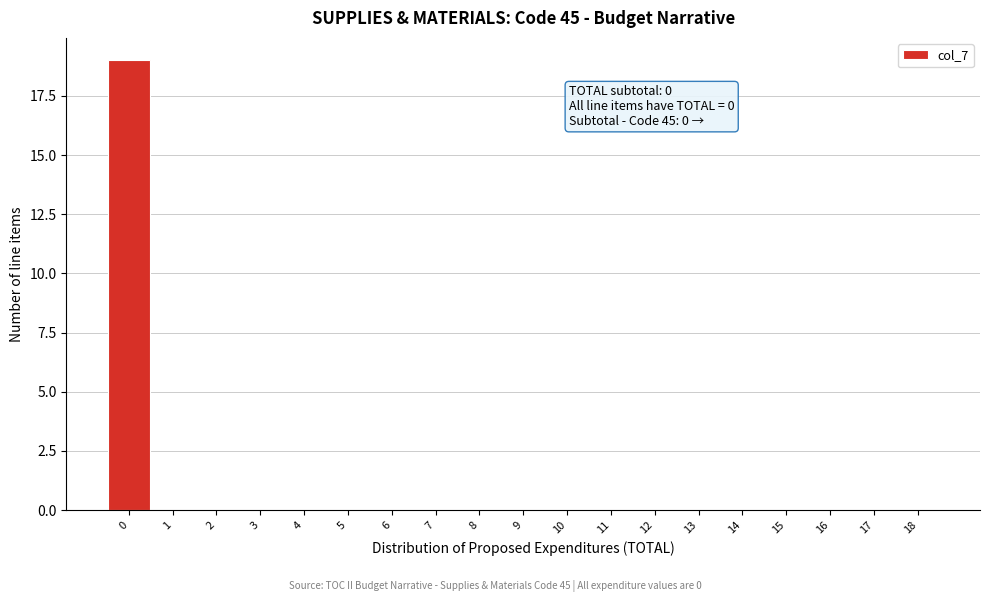

Reading right to left, transcribe all the data shown in this chart.

18=0	17=0	16=0	15=0	14=0	13=0	12=0	11=0	10=0	9=0	8=0	7=0	6=0	5=0	4=0	3=0	2=0	1=0	0=19